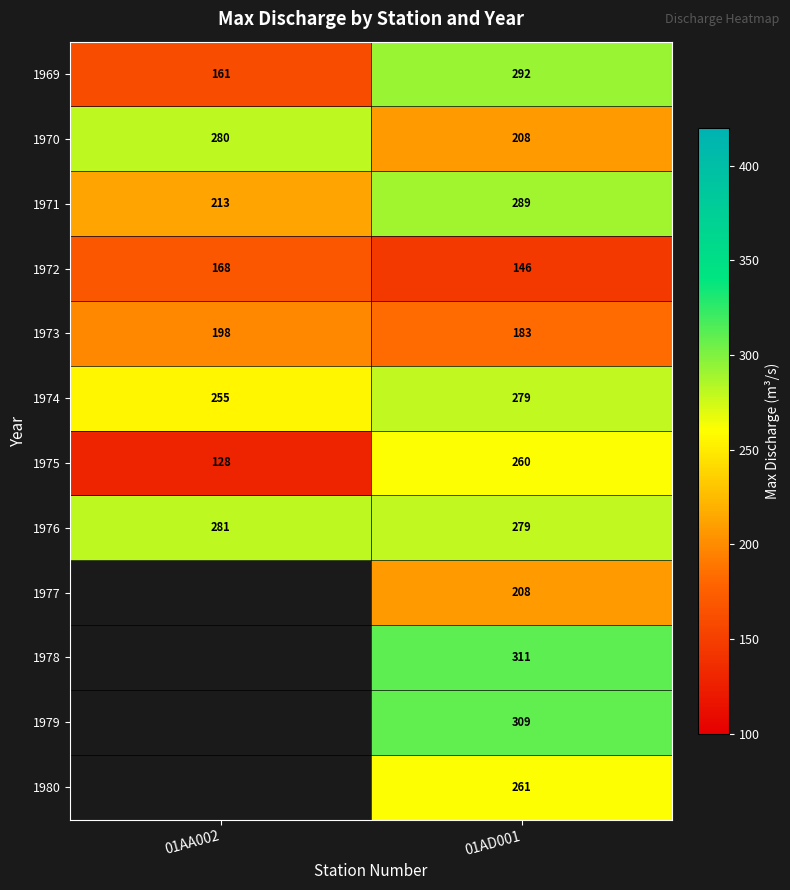

What is the spread (max minus min) of values at 01AA002?

153.0